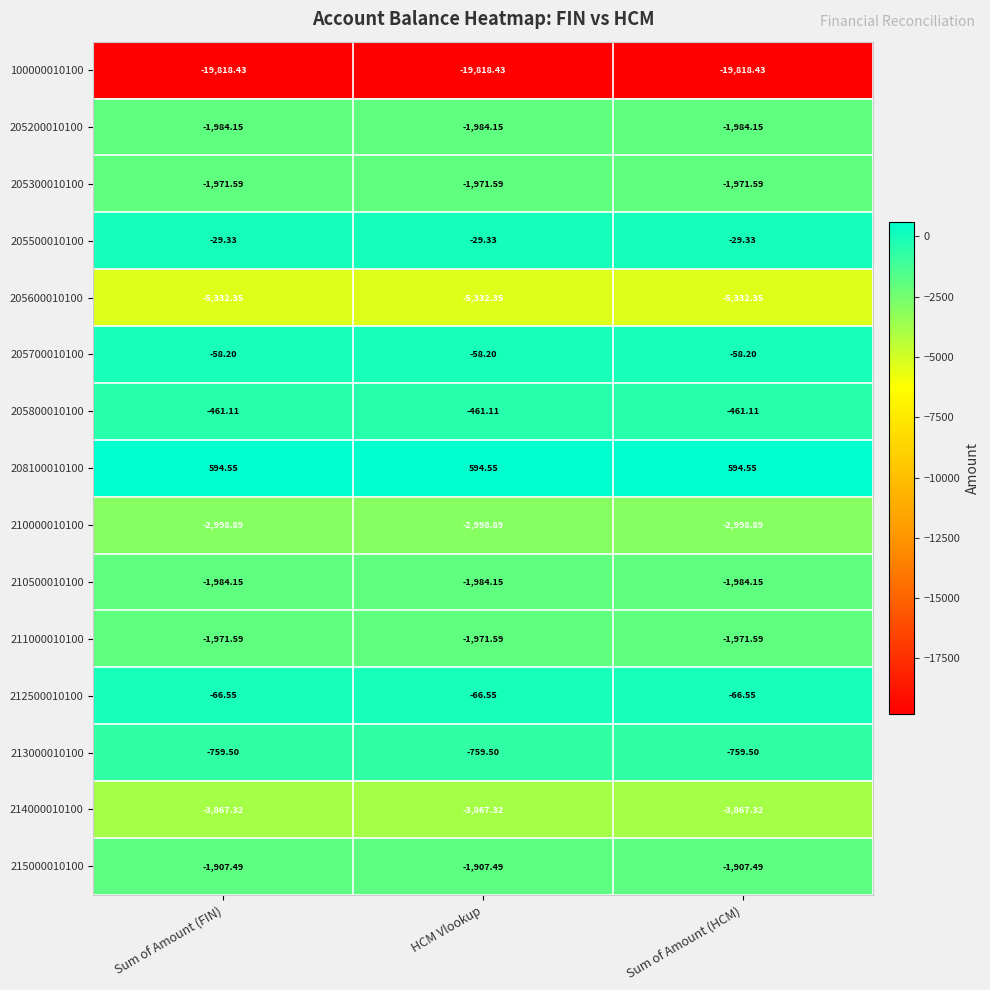

How many distinct data groups are displayed?

15